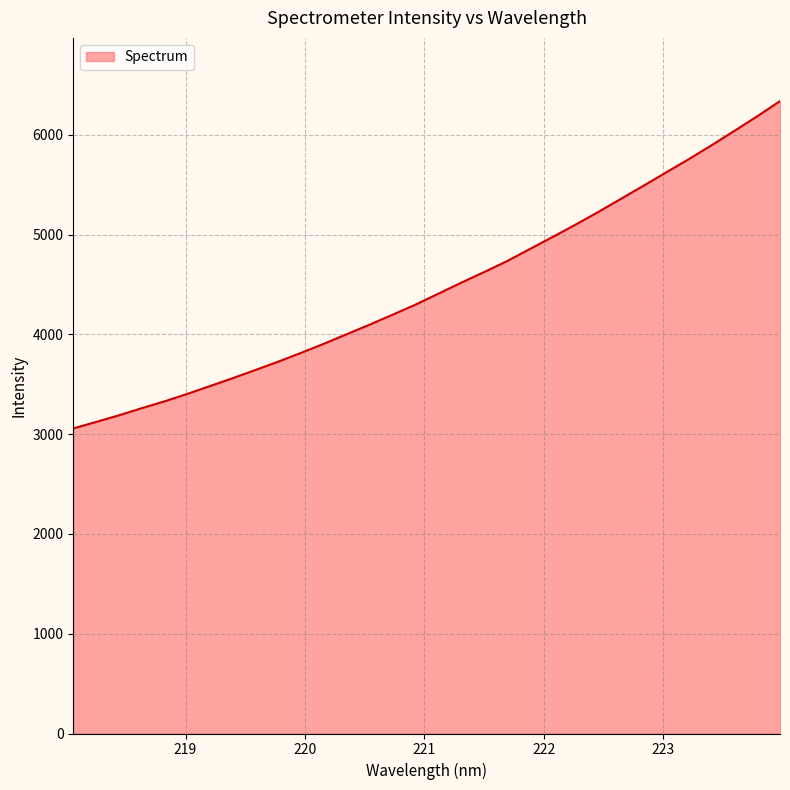

What is the smallest value displayed?

3057.6